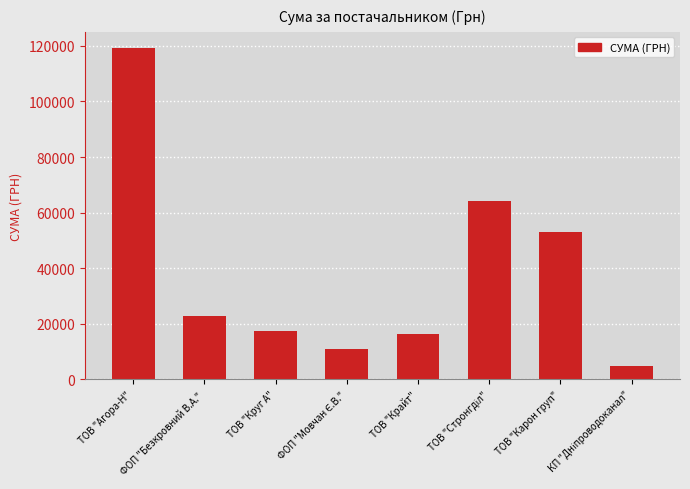

True or false: the data shows 76393.4 at ТОВ "Карон груп".

False